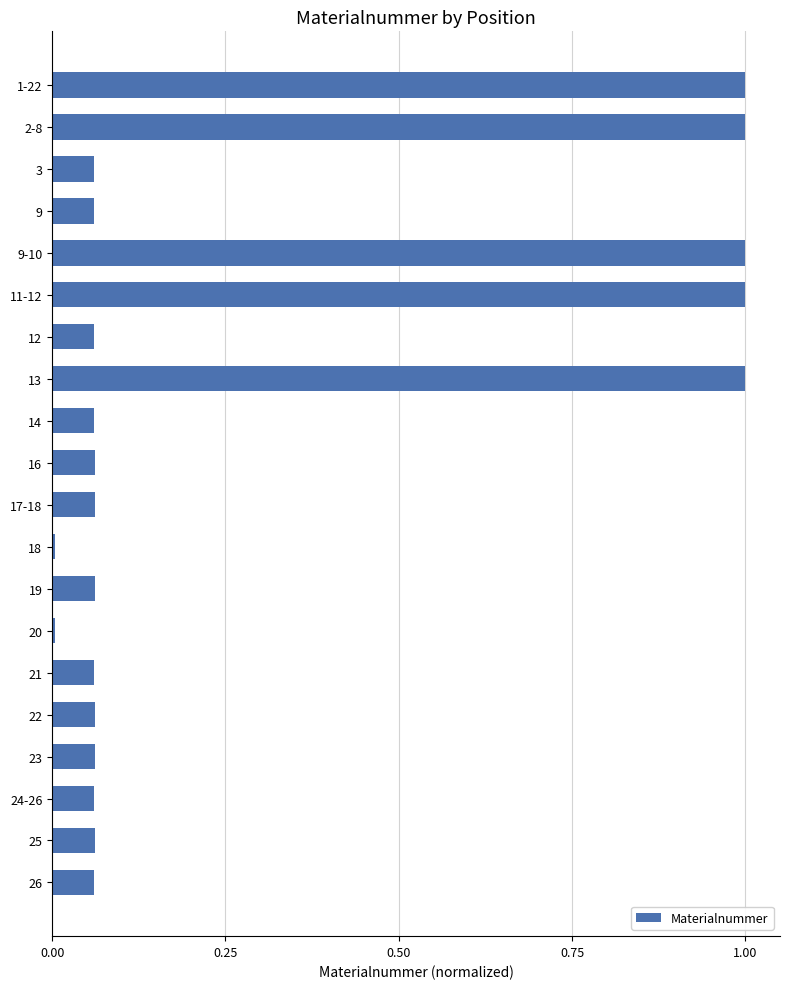

What is the difference between the second highest and second lowest values?

1.0